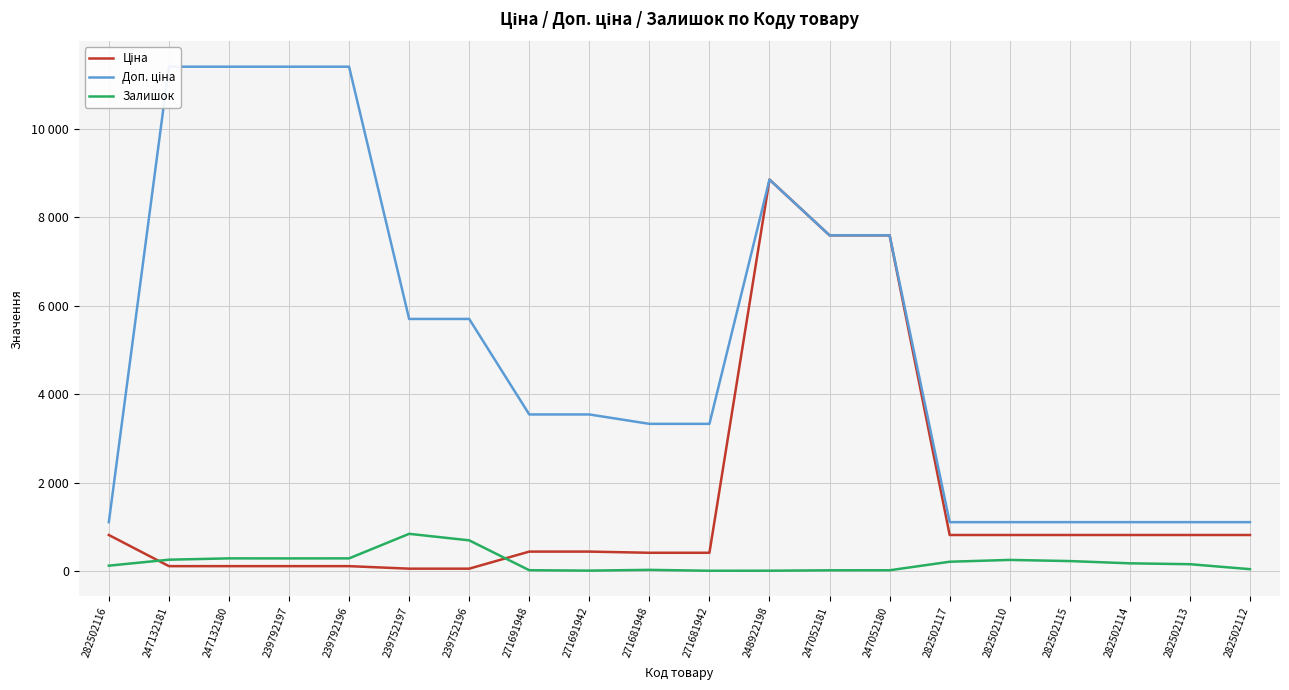

At how many categories does at least one series exceed 7556?

7